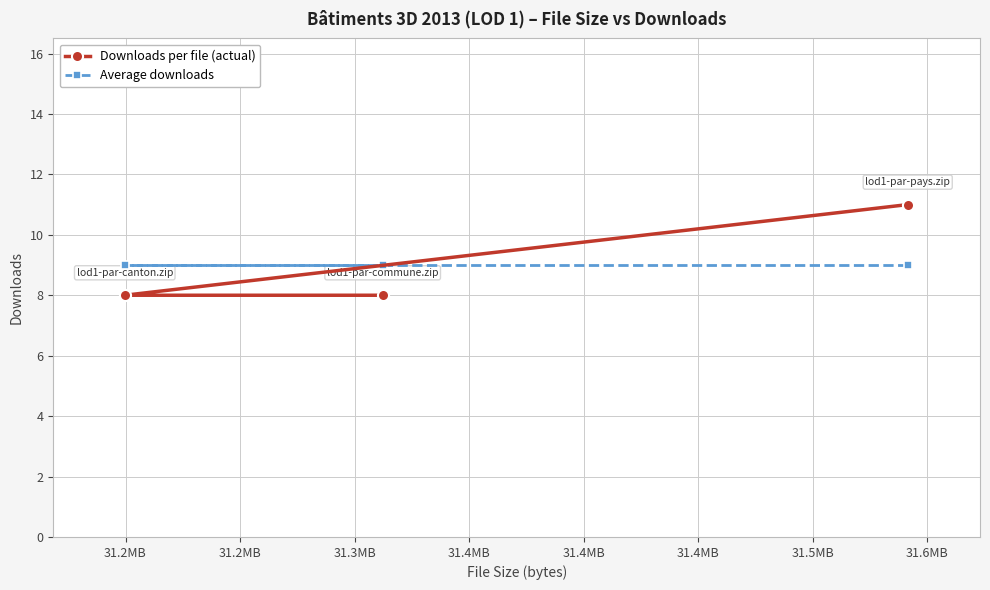

What is the maximum value shown in the chart?

11